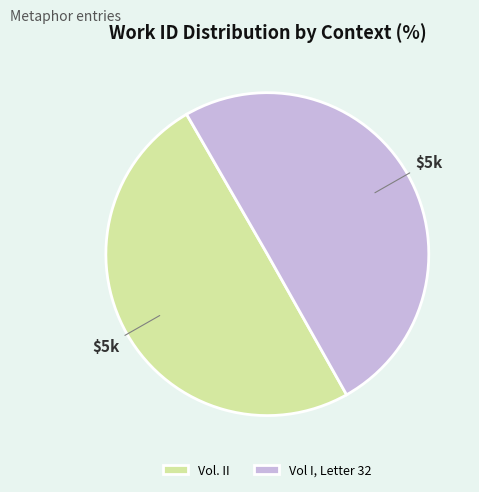

How many slices are in this pie chart?

2